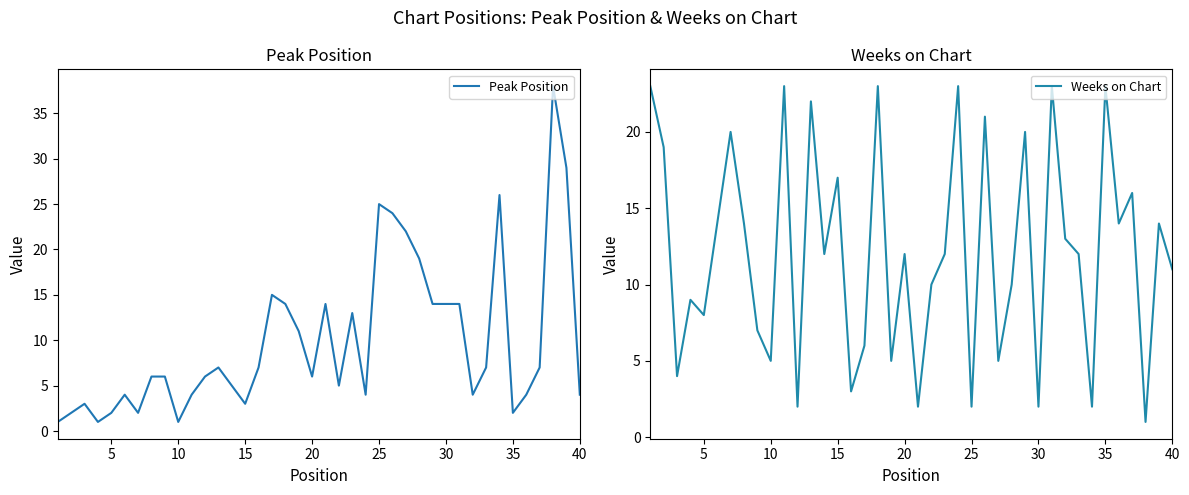

True or false: Weeks on Chart has a value of 2 at 15.

False